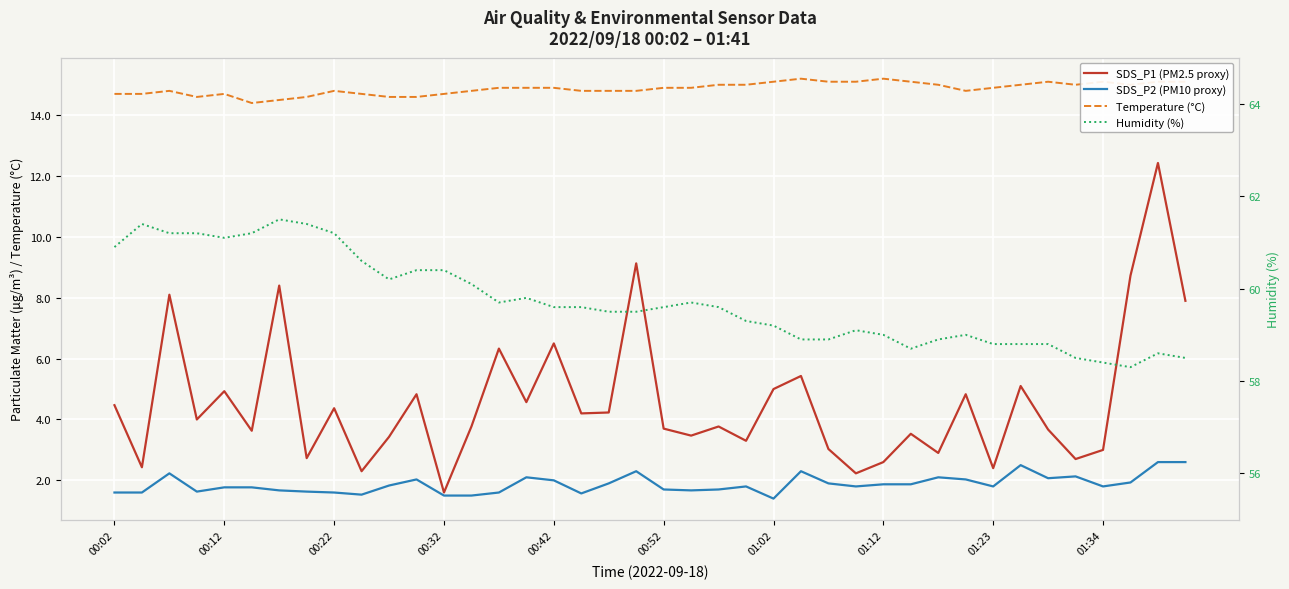

True or false: Temperature (°C) and Humidity (%) cross at least once.

False